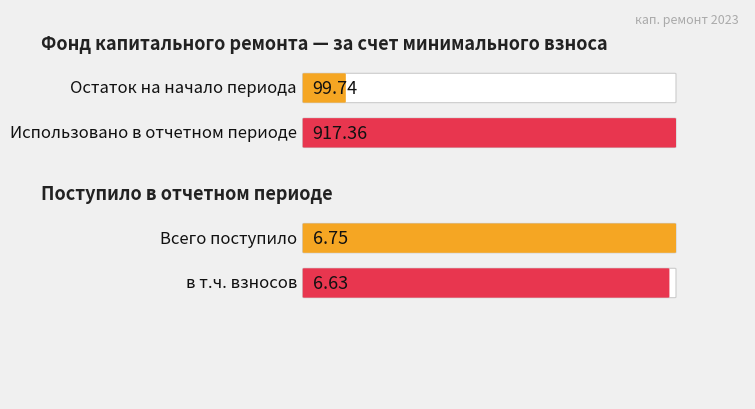

What value does the за счет минимального взноса series have at Использовано?

917.4